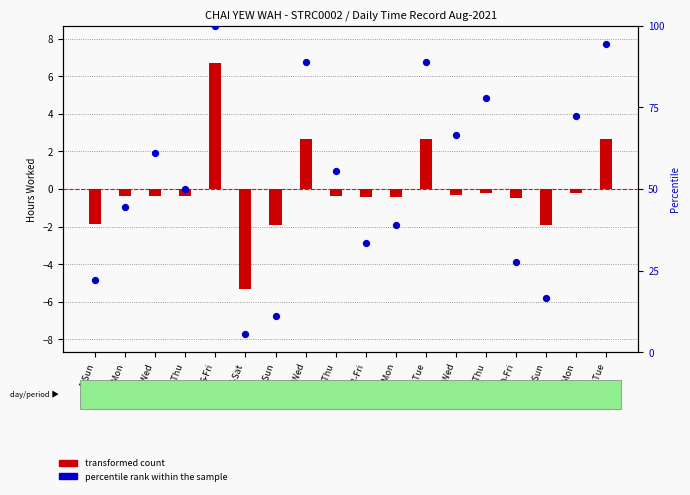

Is the value of percentile rank within the sample at 22-Sun greater than the value of transformed count at 18-Wed?

Yes